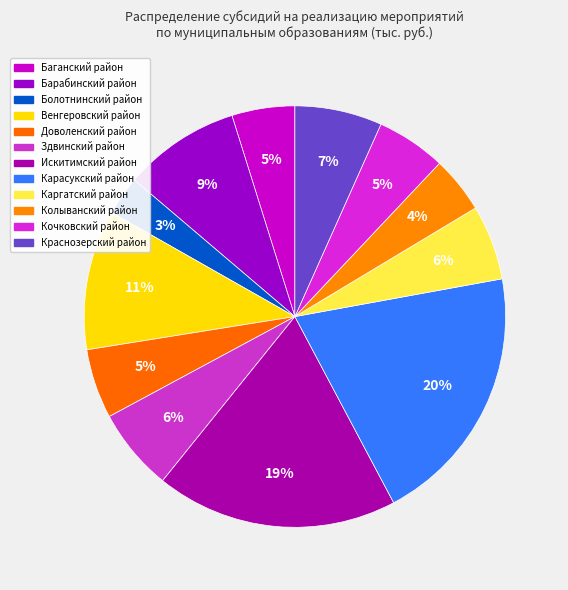

True or false: Карасукский район accounts for 32% of the total.

False